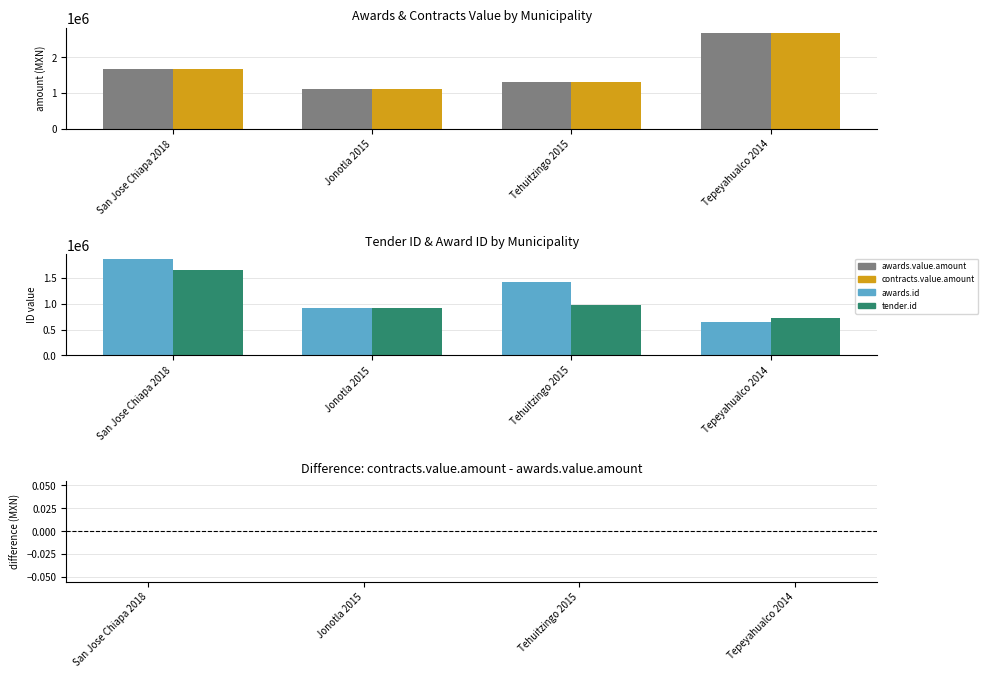

Which category has the lowest value across all series?

San Jose Chiapa 2018